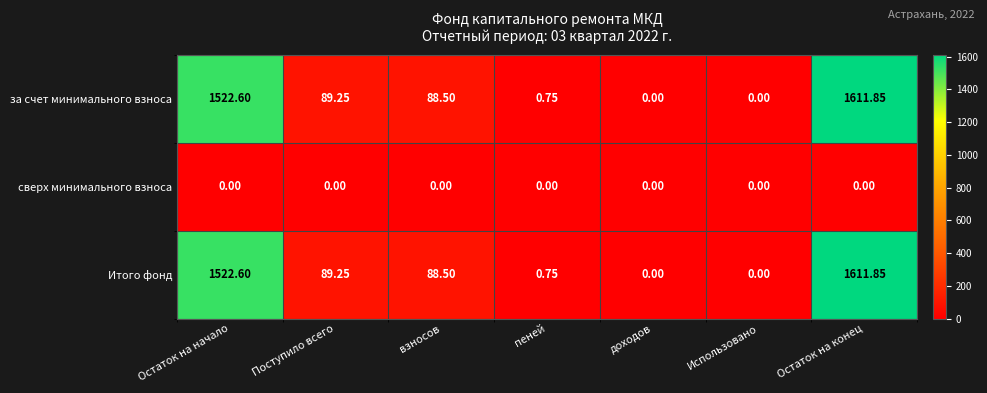

Where is за счет минимального взноса nearest to the value 805?

Поступило всего